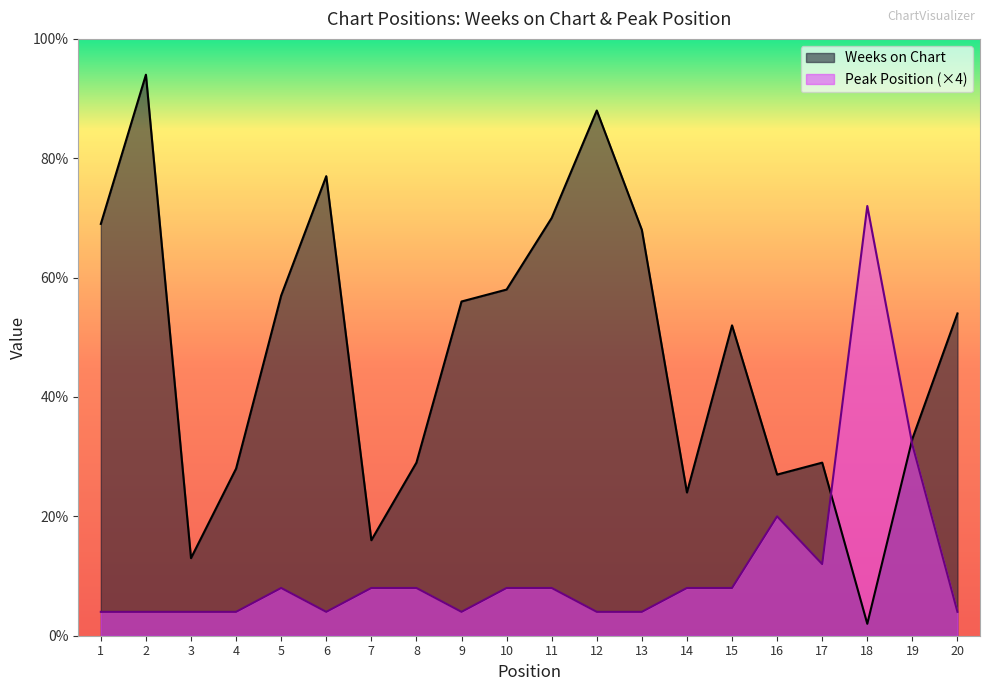

True or false: Weeks on Chart has a value of 36 at 9.

False